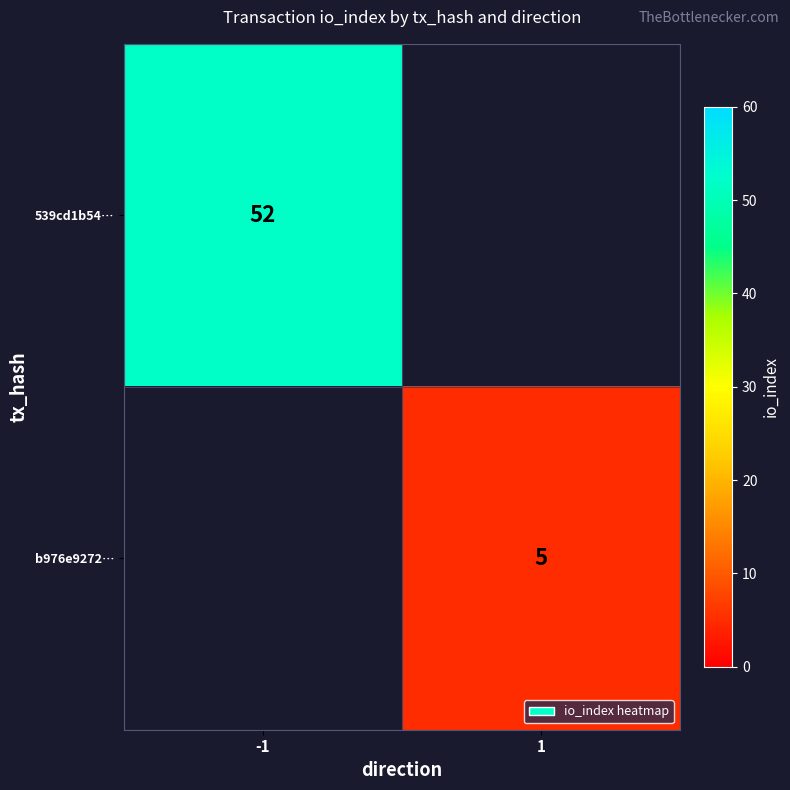

Is it true that 539cd1b54… equals 35 at -1?

False